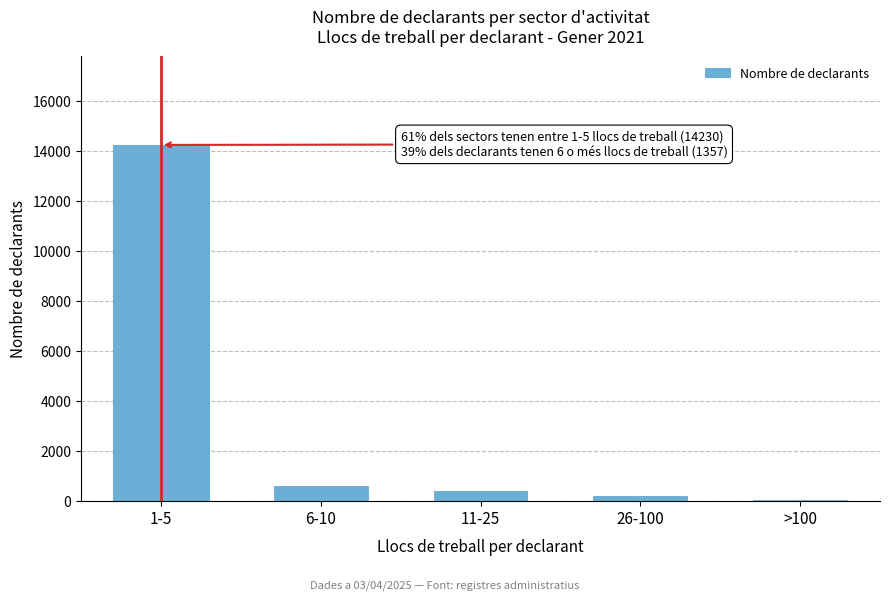

Reading left to right, list all the values displayed in this chart.

14230	638	429	215	55